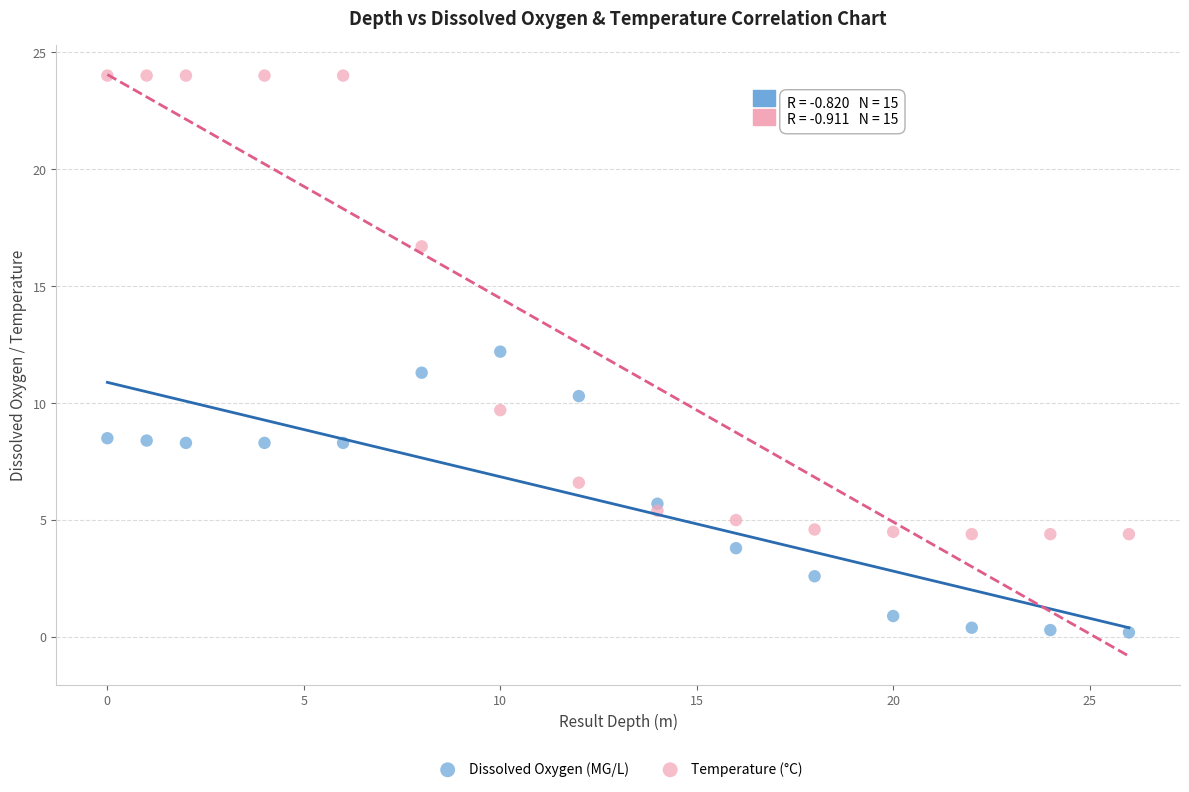

Which series has the largest Y range (max minus min)?

Temperature (°C)